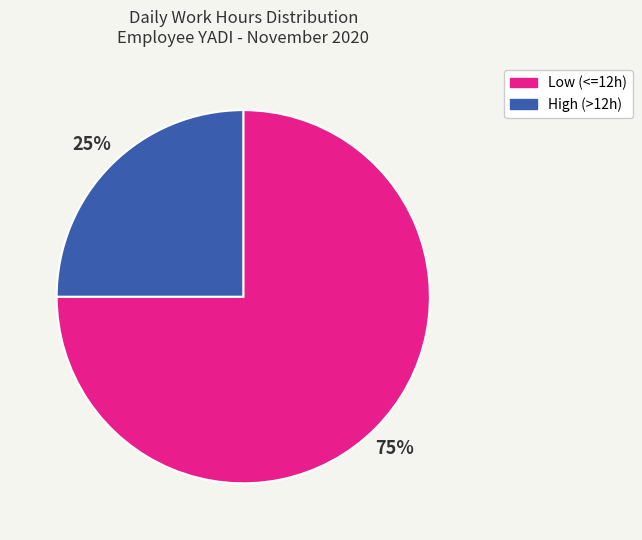

To the nearest percent, what is the difference between the largest and smallest slice percentages?

50%